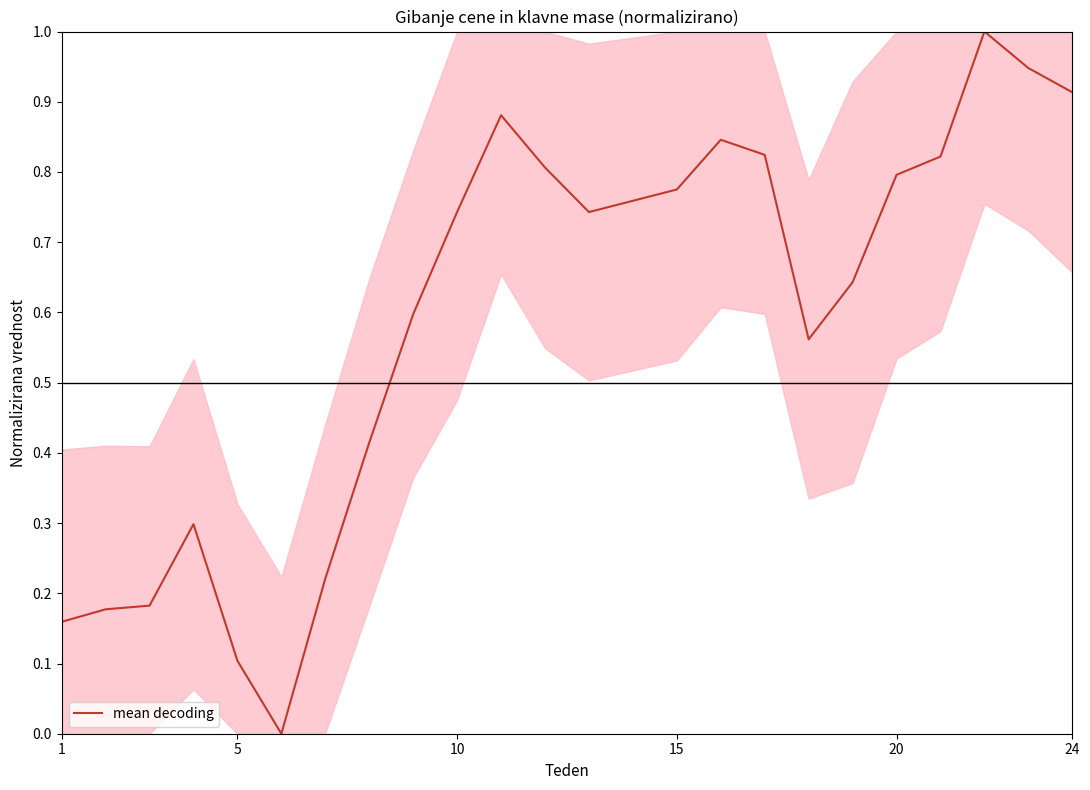

True or false: the data shows 1.6 at 24.

False